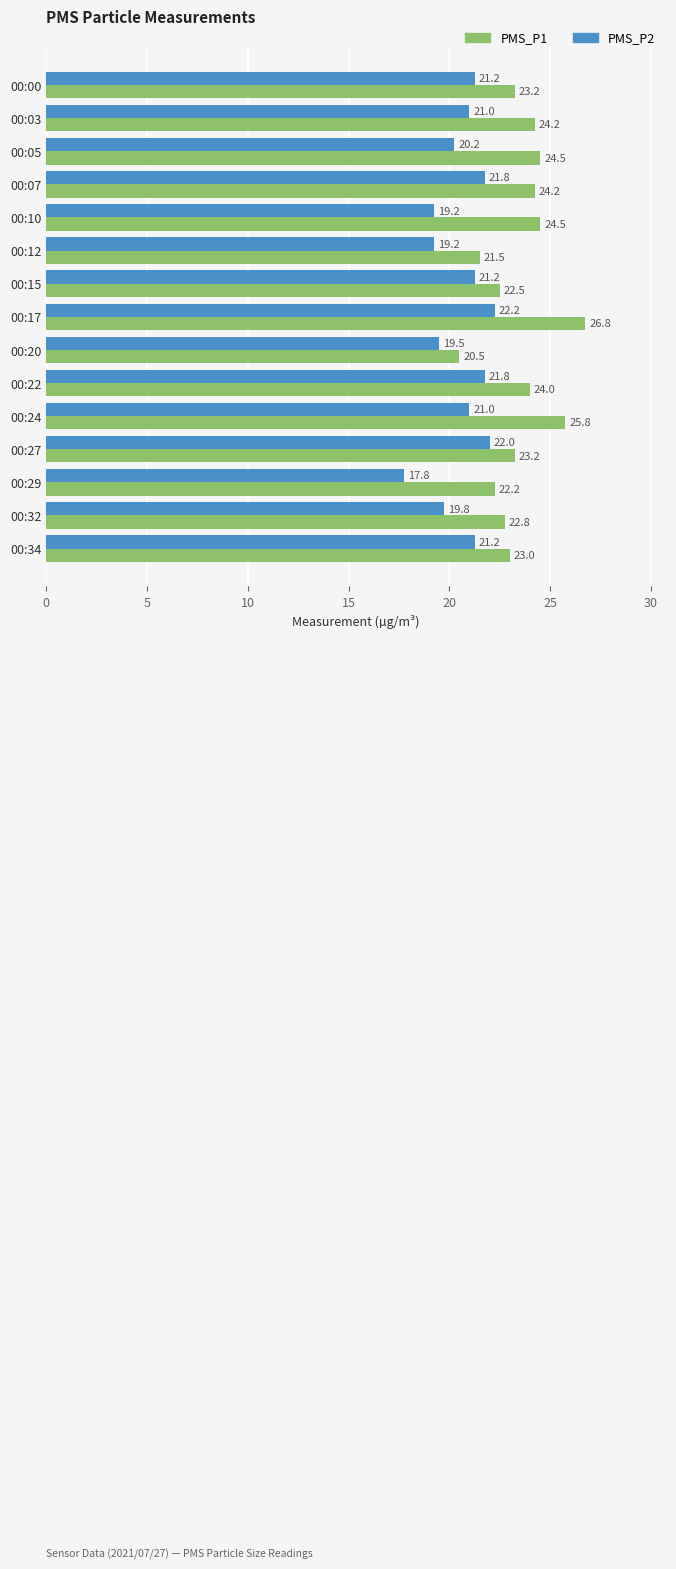

Which series has the largest total across all categories?

PMS_P1